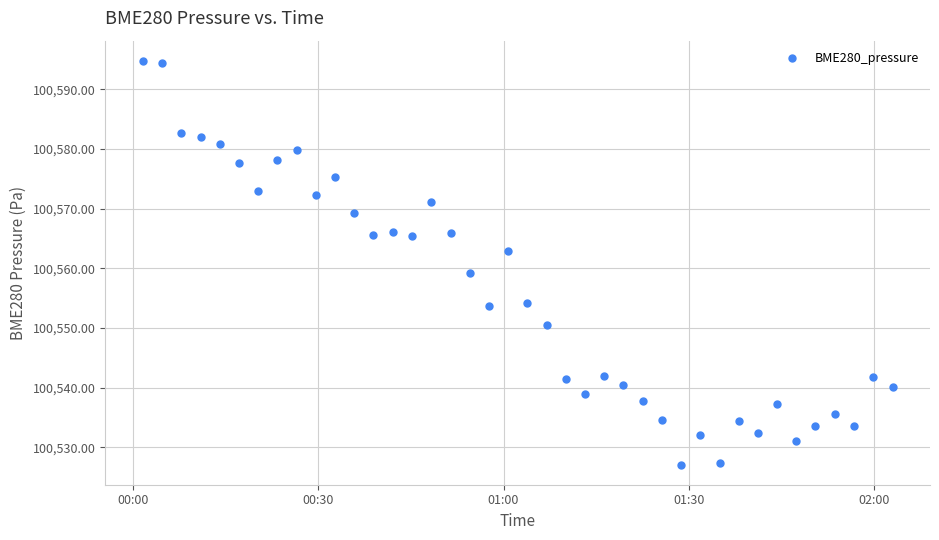

What is the value of the 20th point from the left?

100563.0